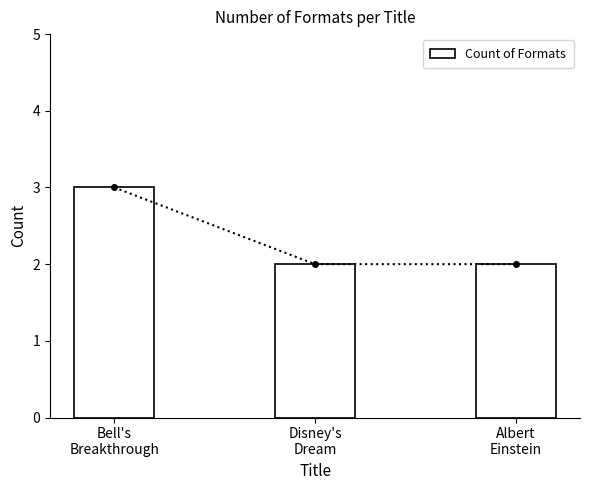

What is the minimum value shown in the chart?

2